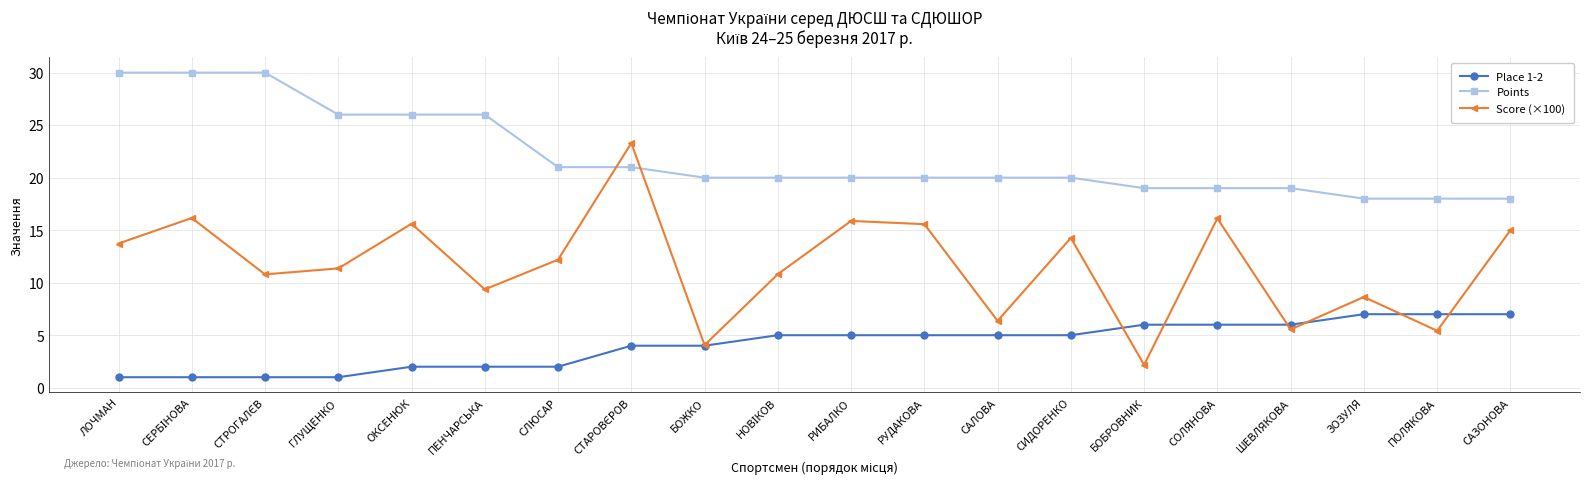

Which series changed the most between ОКСЕНЮК and СЛЮСАР?

Points